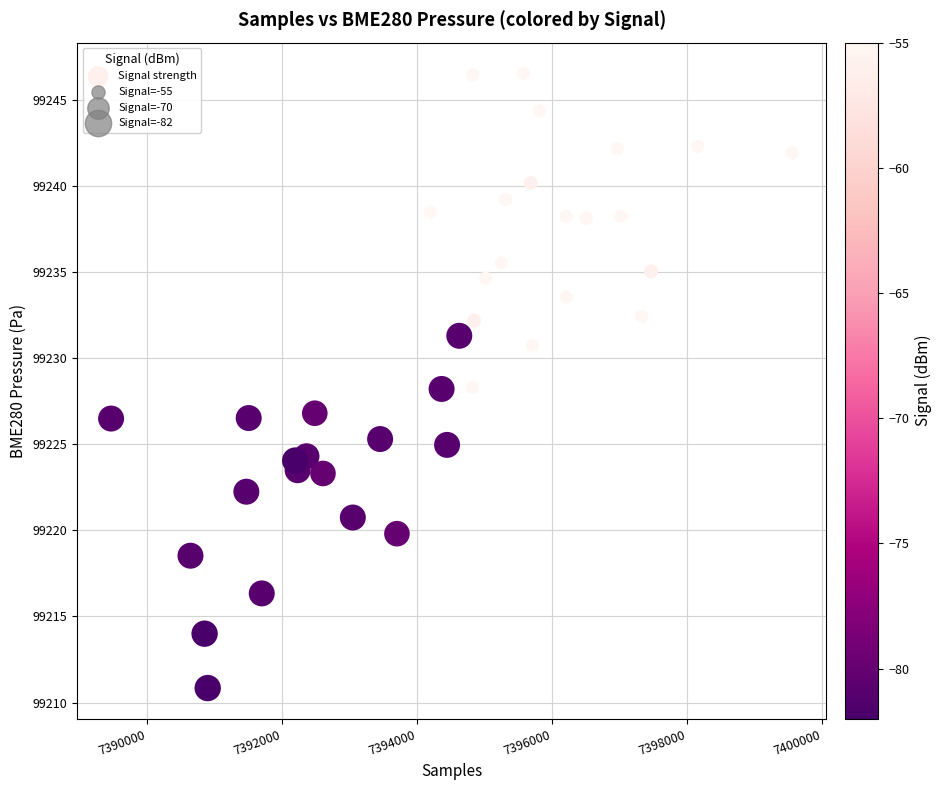

What is the range of X values (max minus min)?

10085.0